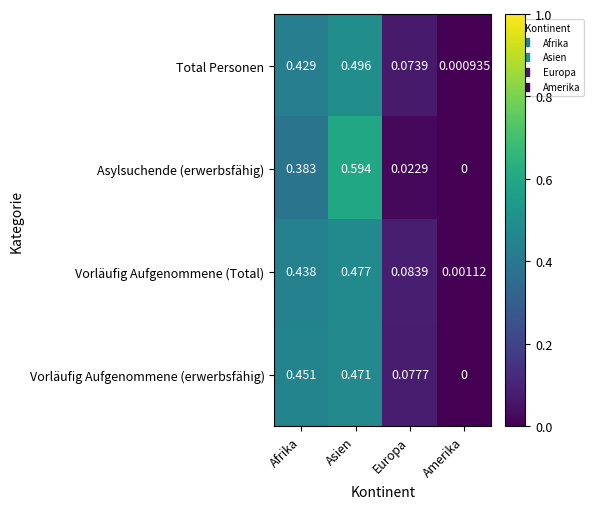

Which series has the widest spread of values?

Asylsuchende (erwerbsfähig)